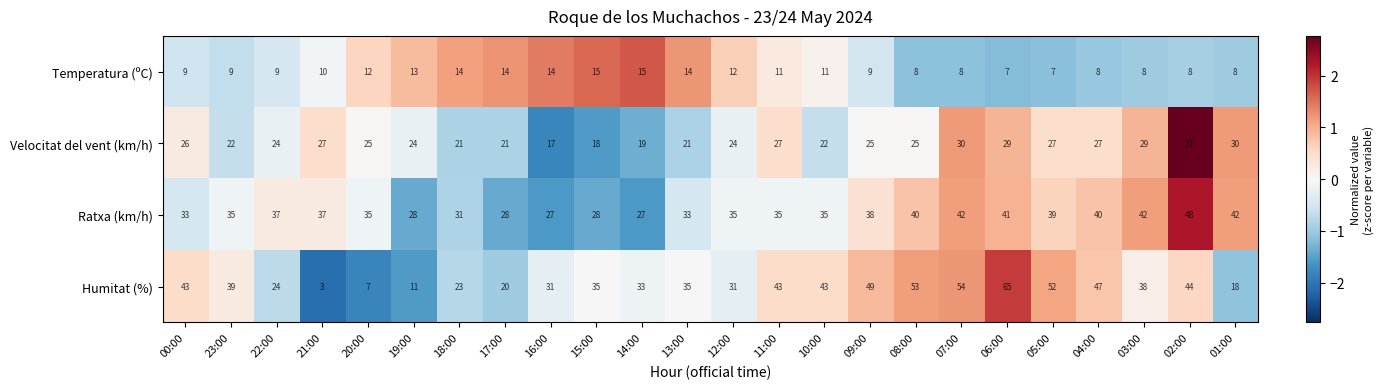

The value of Ratxa (km/h) at 21:00 is 12. True or false?

False